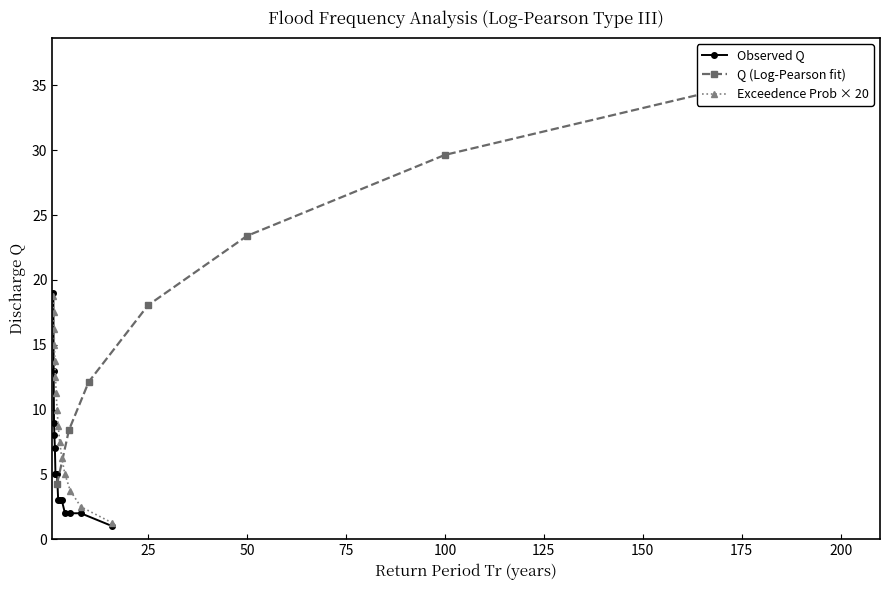

What is the maximum value for Observed Q?

19.0